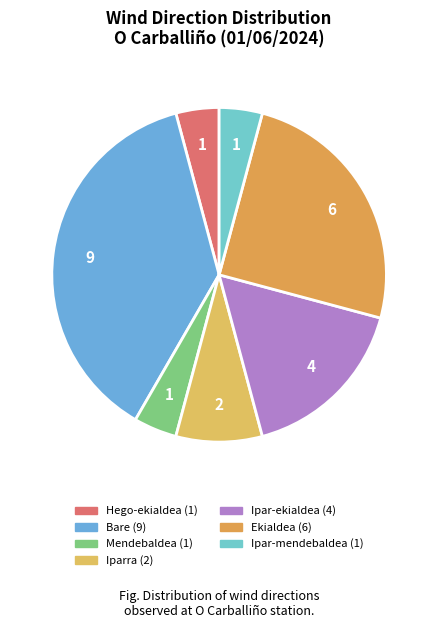

Between Hego-ekialdea and Ipar-ekialdea, which is larger?

Ipar-ekialdea